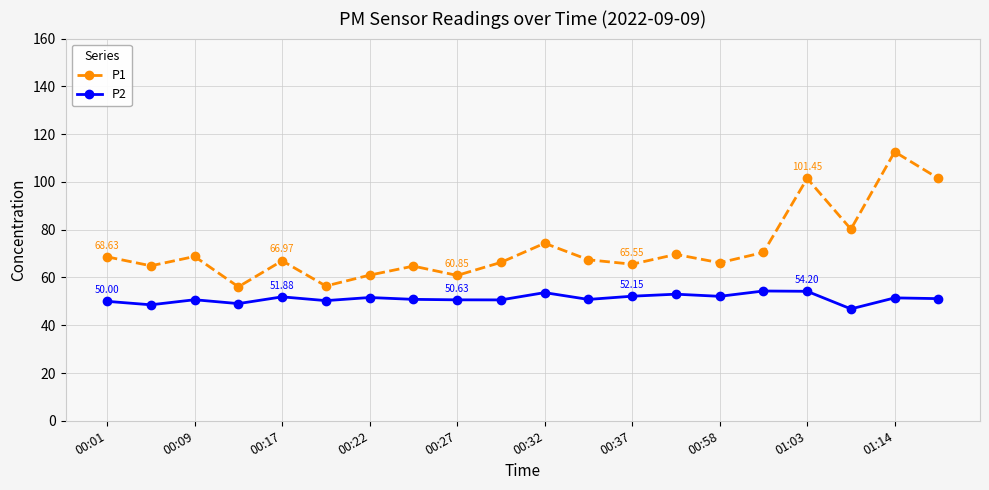

Does the chart display data point markers on the line(s)?

Yes